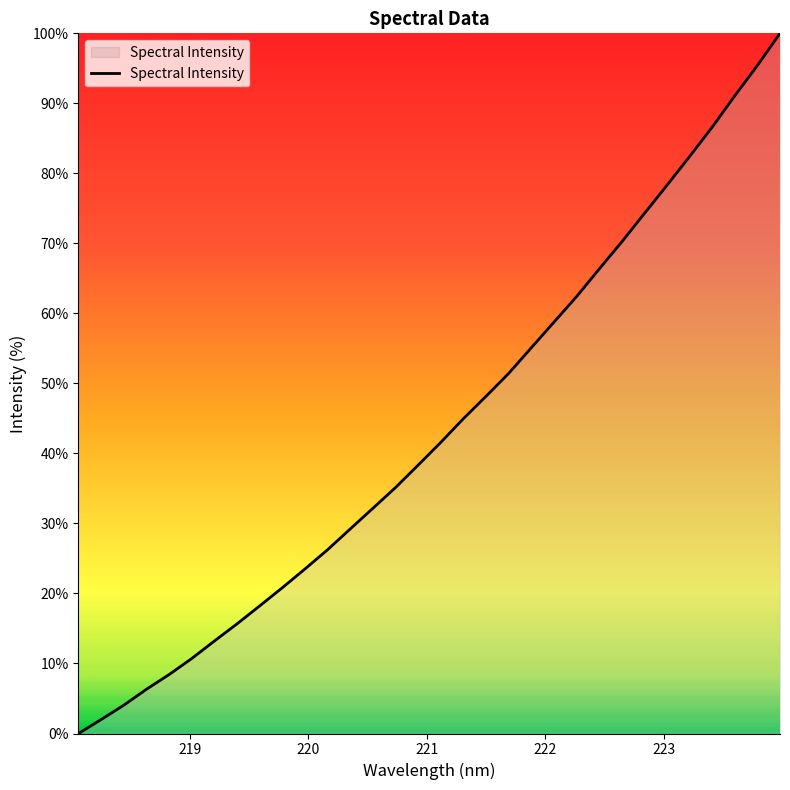

What is the difference between the maximum and minimum values?

100.0